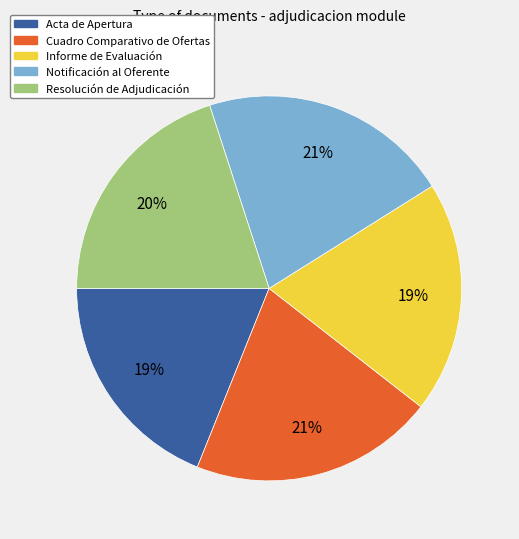

How many slices are in this pie chart?

5